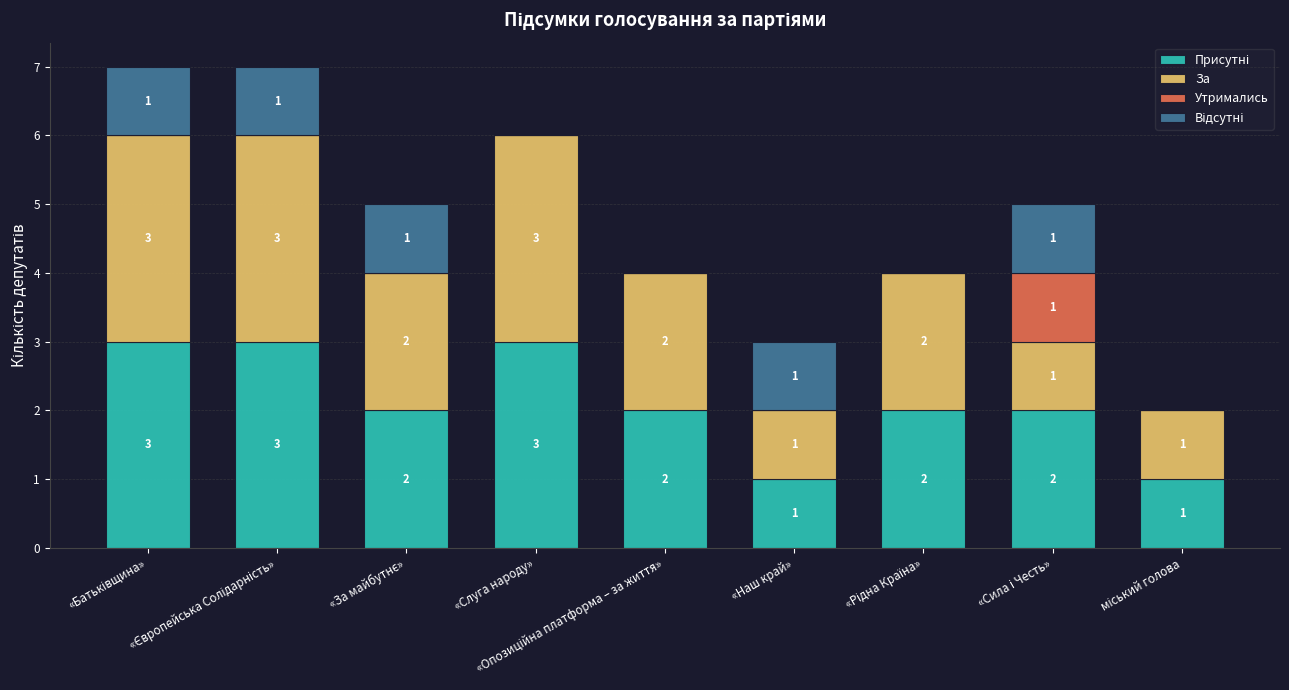

Count the Відсутні values in the range 0 to 1.

9